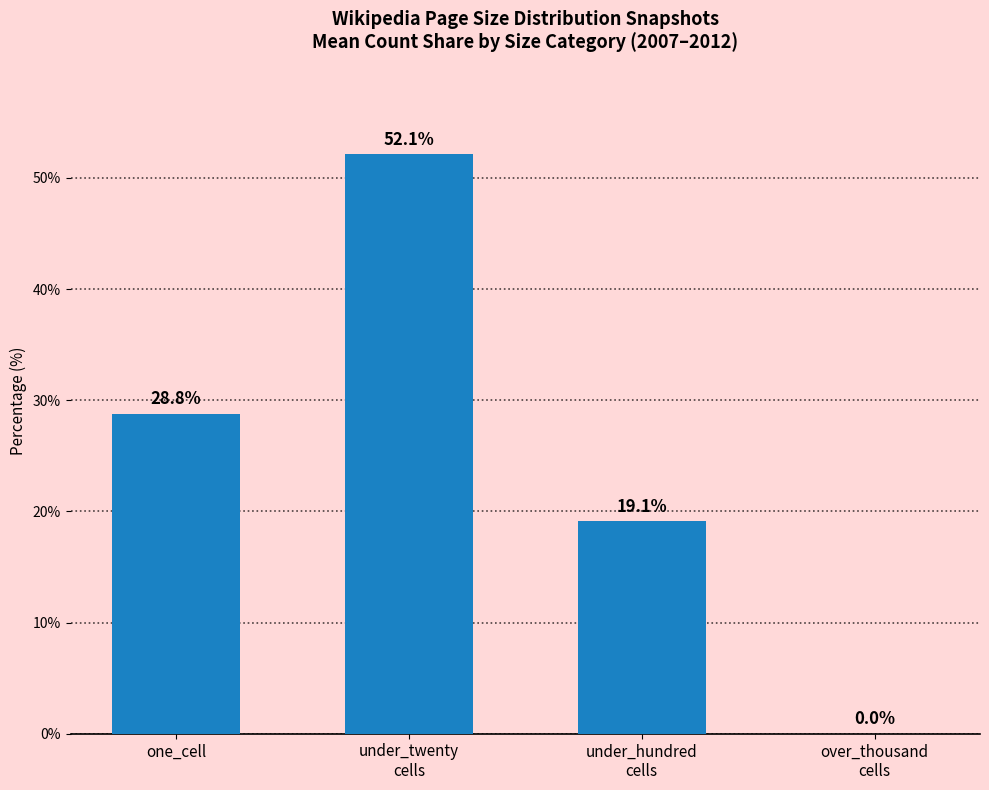

The chart shows a value of 30.5 at under_twenty
cells. True or false?

False